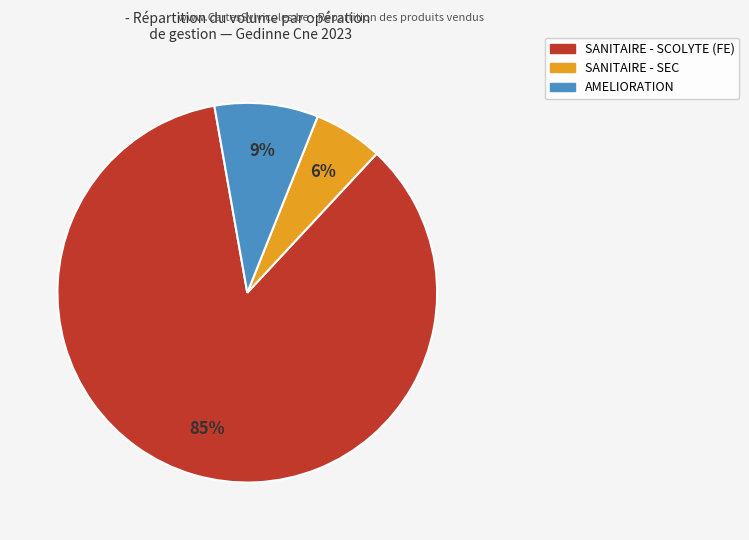

Does any single category account for the majority?

Yes